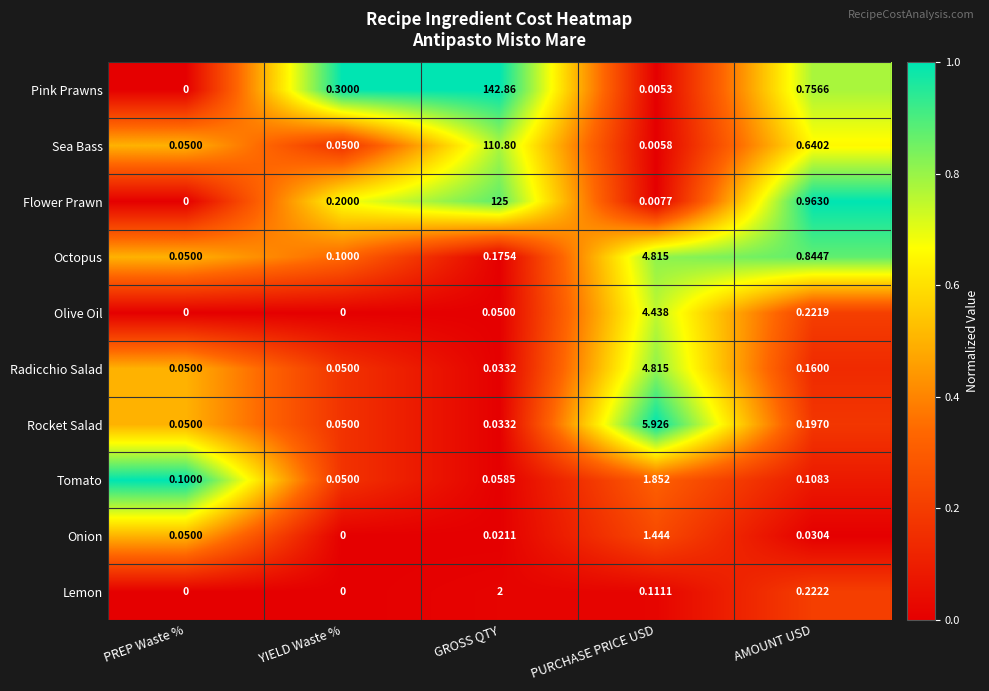

List the labels in order of Tomato value, largest first.

PURCHASE PRICE USD, AMOUNT USD, PREP Waste %, GROSS QTY, YIELD Waste %